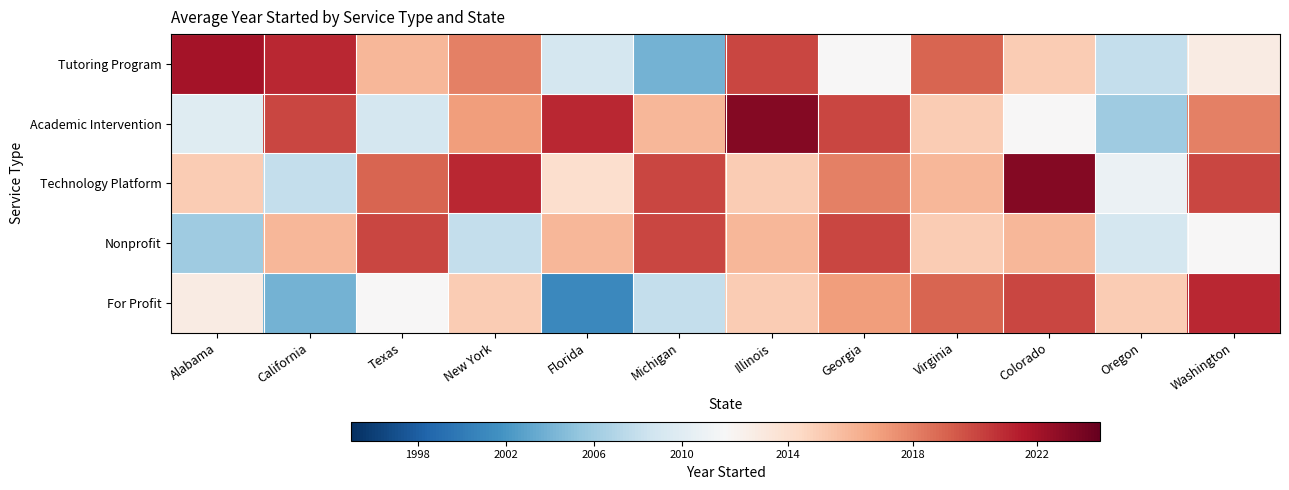

What is the total value across all series at Michigan?

10068